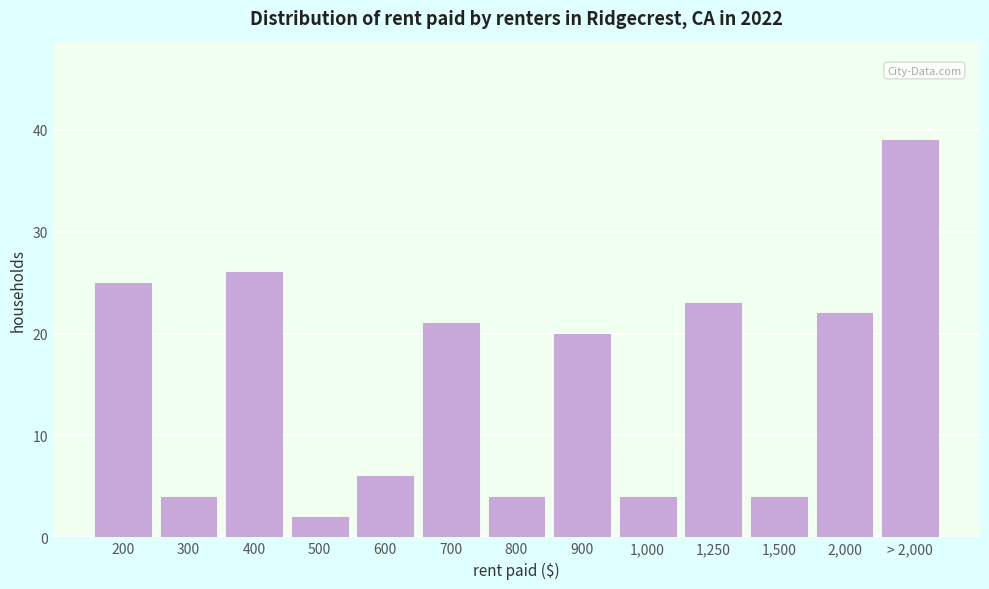

Reading left to right, list all the values displayed in this chart.

200=25	300=4	400=26	500=2	600=6	700=21	800=4	900=20	1,000=4	1,250=23	1,500=4	2,000=22	> 2,000=39